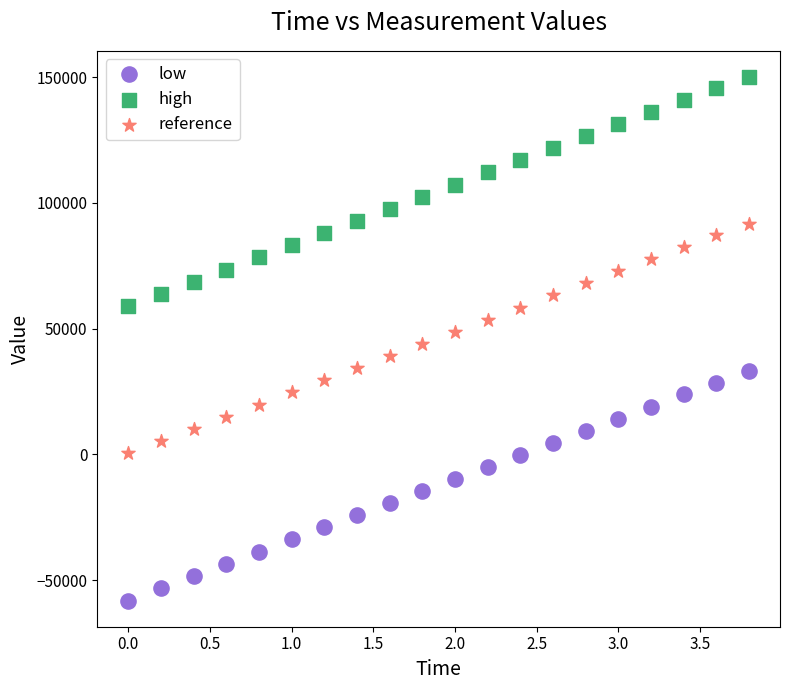

Which series contains the highest Y value?

high